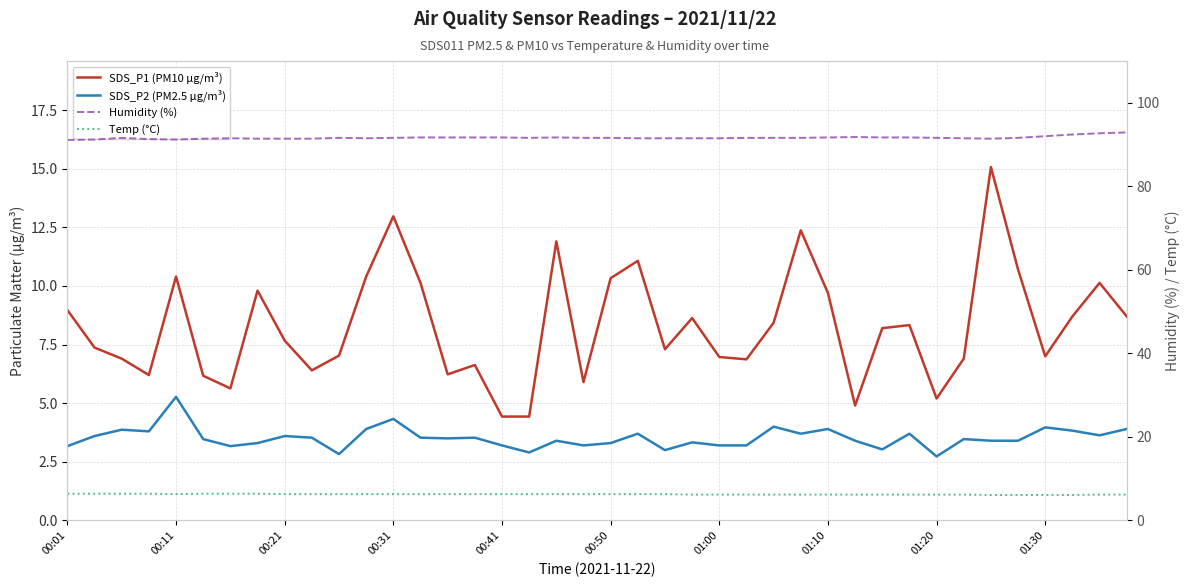

Does the chart have visible grid lines?

Yes